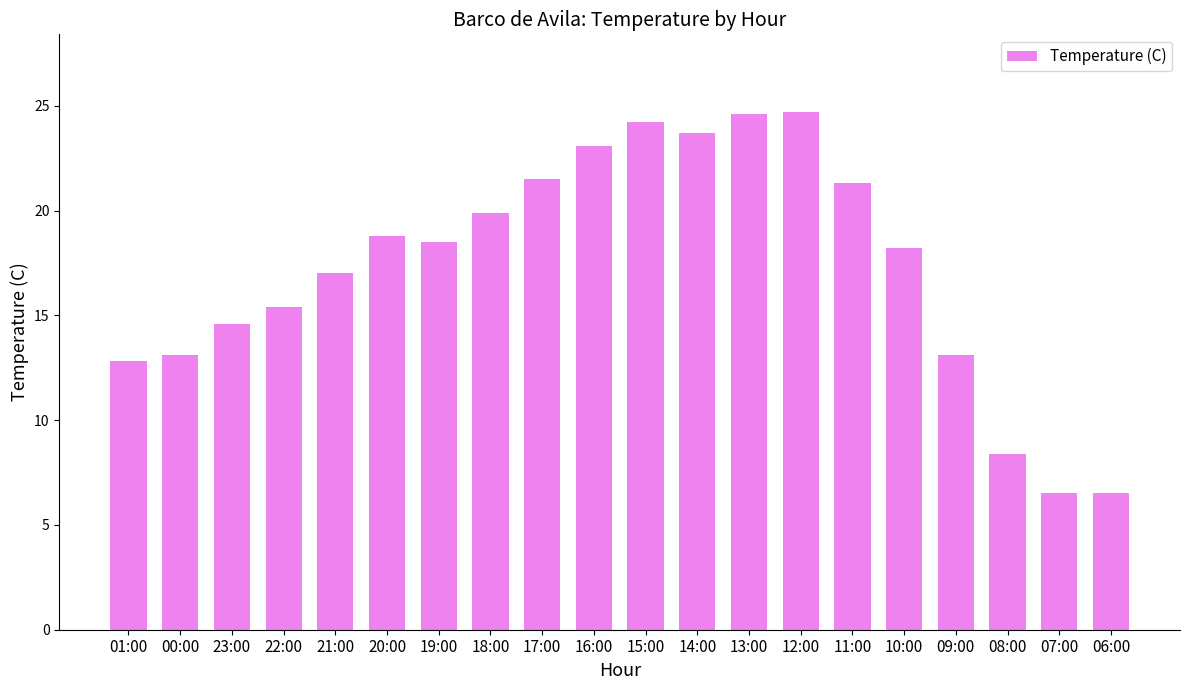

True or false: the data shows 34.2 at 15:00.

False